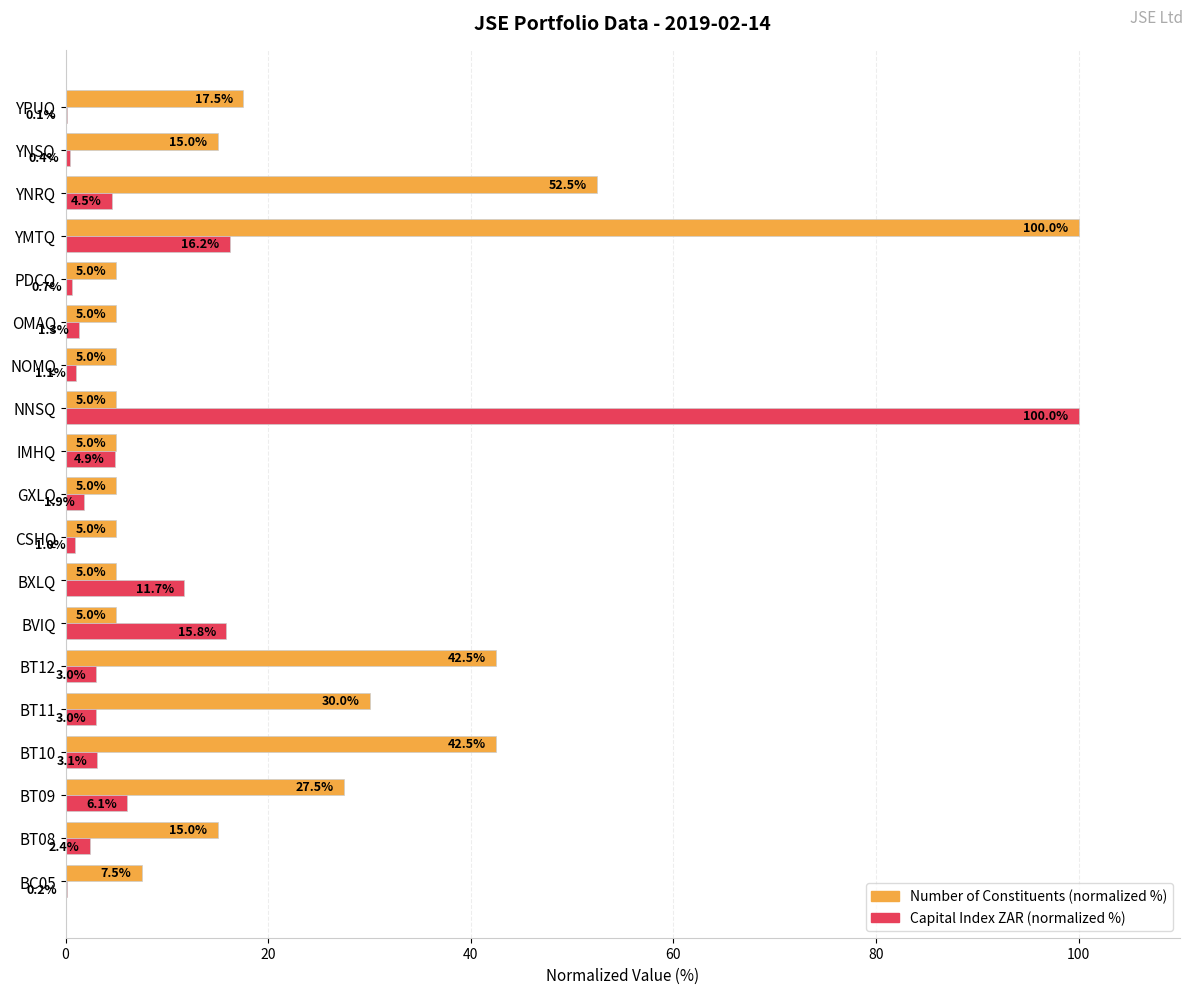

At which label is Capital Index ZAR (normalized %) closest to 50?

YMTQ